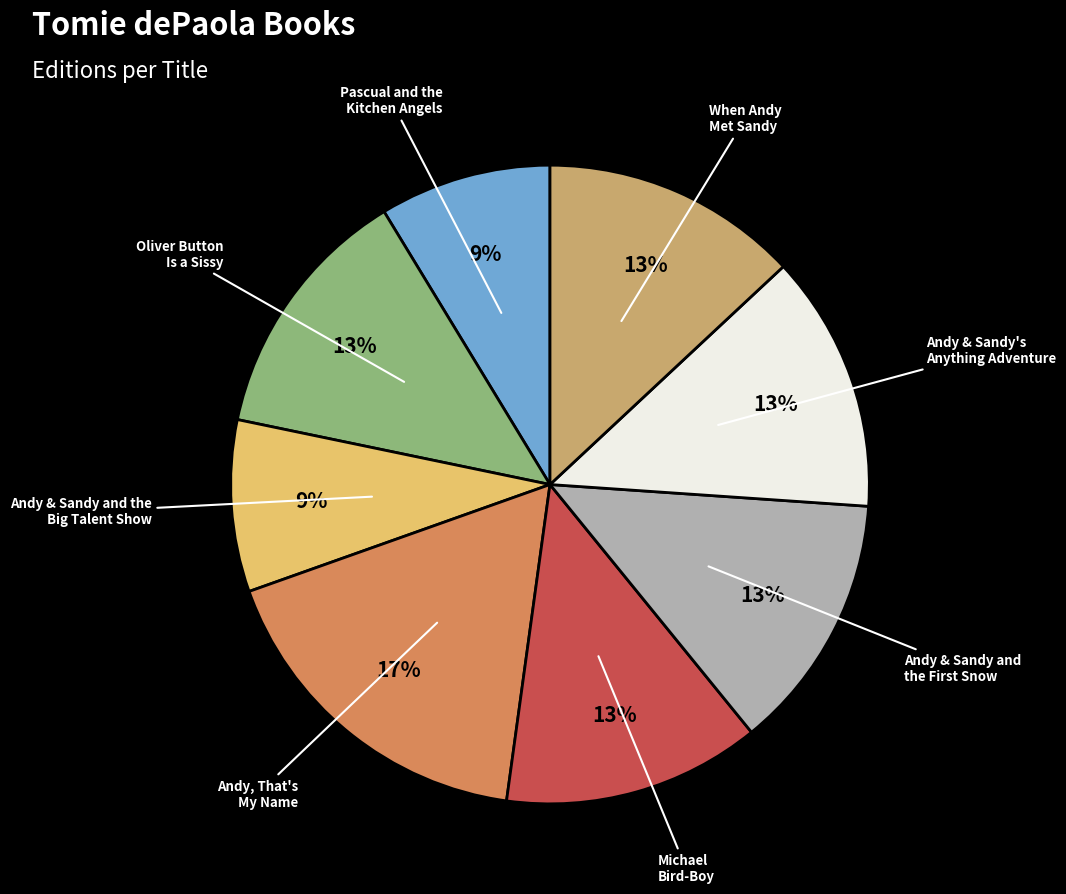

Is there any slice that represents more than half of the pie?

No